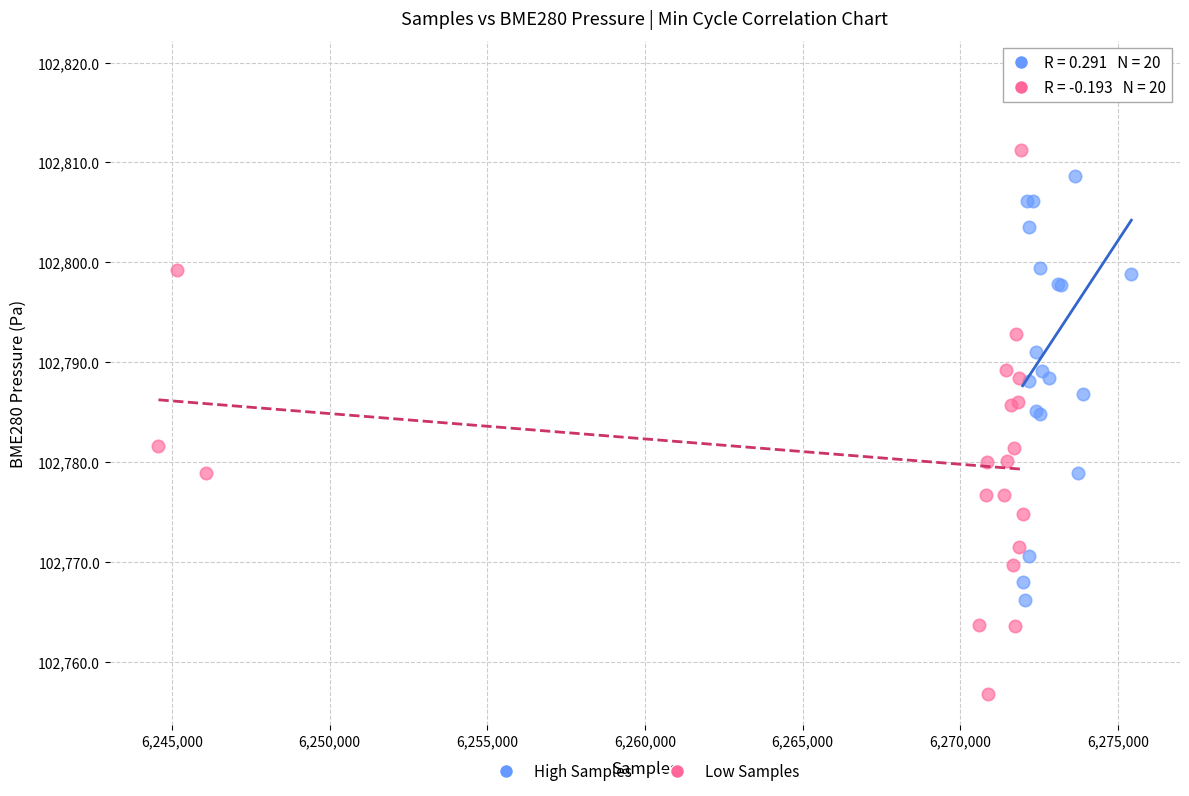

What are all the series names shown in the legend?

High Samples, Low Samples